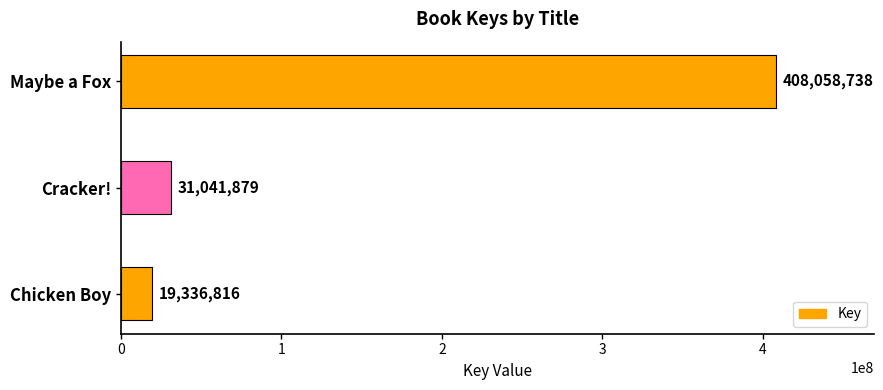

Where is the data nearest to the value 213697777?

Cracker!